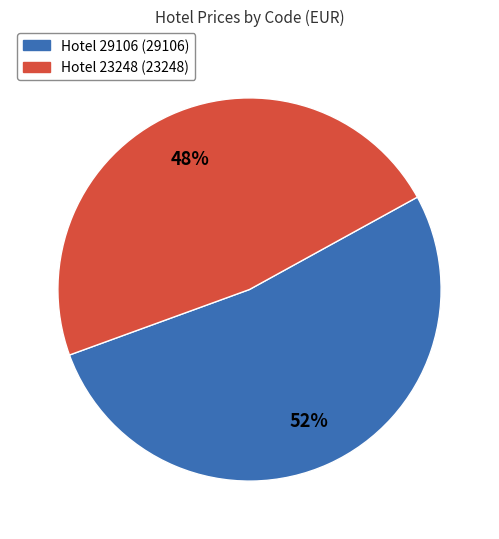

To the nearest percent, what is the average slice percentage?

50%